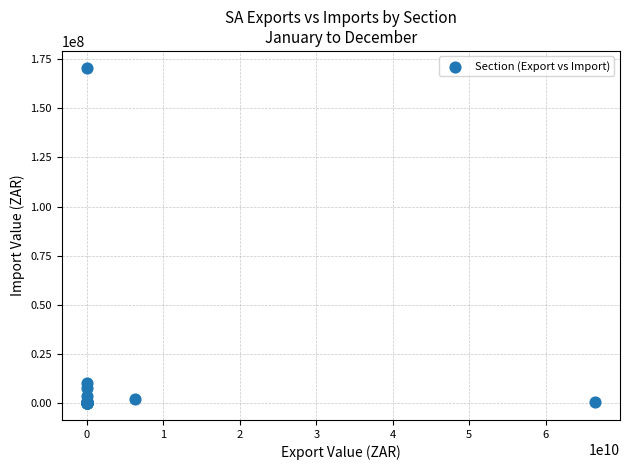

What Y value in the scatter plot is closest to 85321563?

10306767